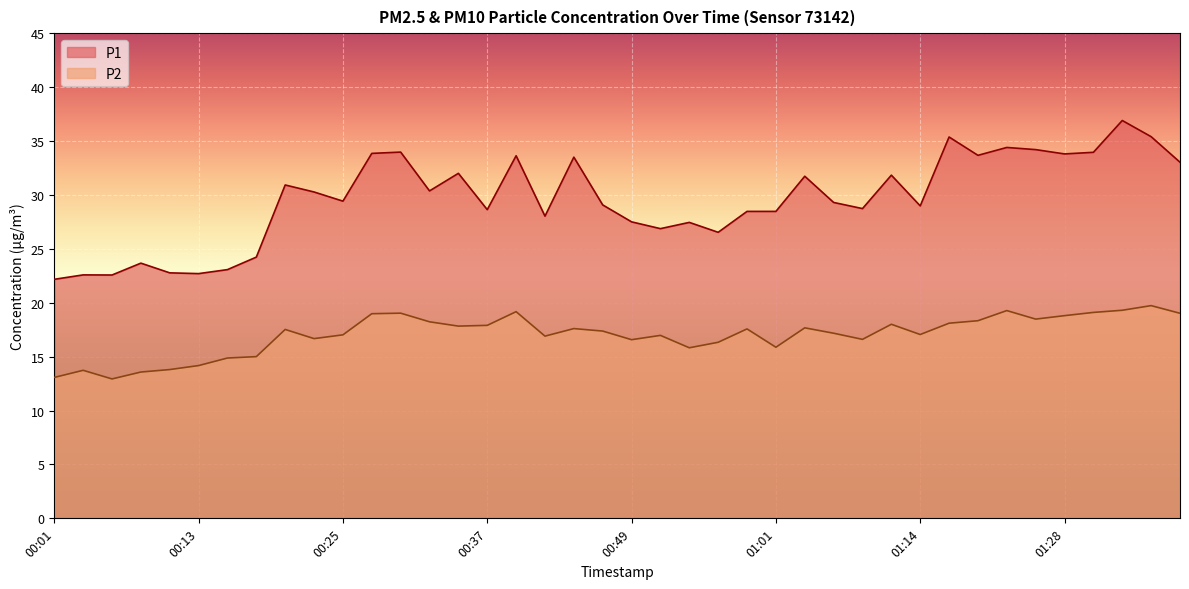

Reading right to left, extract all data points from this chart.

P1: 33.0	35.4	36.9	34.0	33.8	34.2	34.4	33.7	35.4	29.0	31.8	28.7	29.3	31.7	28.5	28.5	26.5	27.4	26.9	27.5	29.1	33.5	28.0	33.6	28.6	32.0	30.4	34.0	33.9	29.4	30.3	30.9	24.2	23.1	22.7	22.8	23.7	22.6	22.6	22.2
P2: 19.0	19.7	19.3	19.1	18.8	18.5	19.3	18.3	18.1	17.1	18.0	16.6	17.2	17.7	15.9	17.6	16.3	15.8	17.0	16.6	17.4	17.6	16.9	19.2	17.9	17.8	18.2	19.0	19.0	17.0	16.7	17.5	15.0	14.9	14.2	13.8	13.6	12.9	13.7	13.1